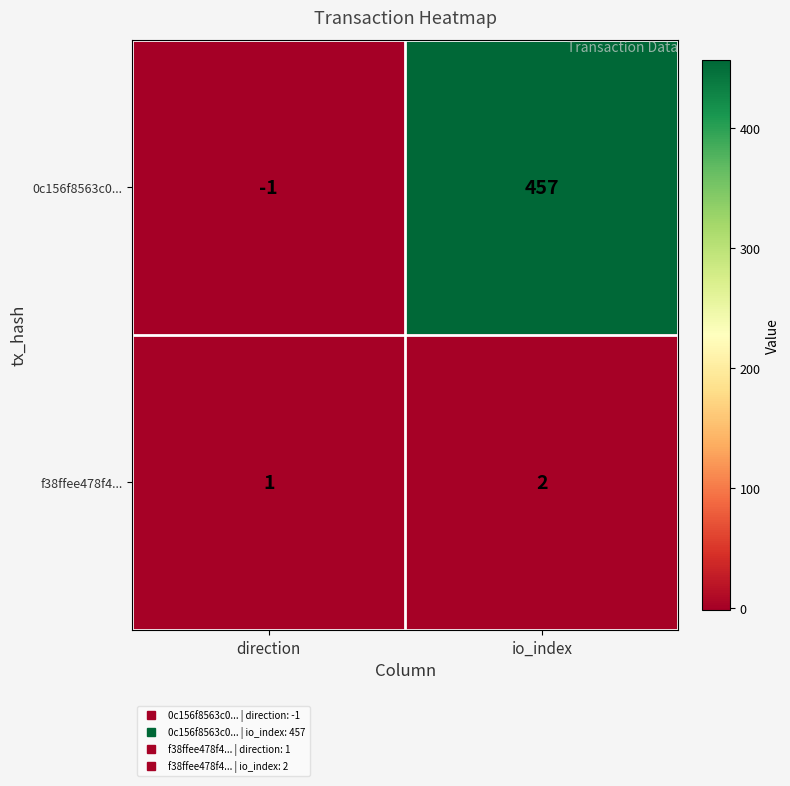

At which category is the sum across all series the highest?

io_index